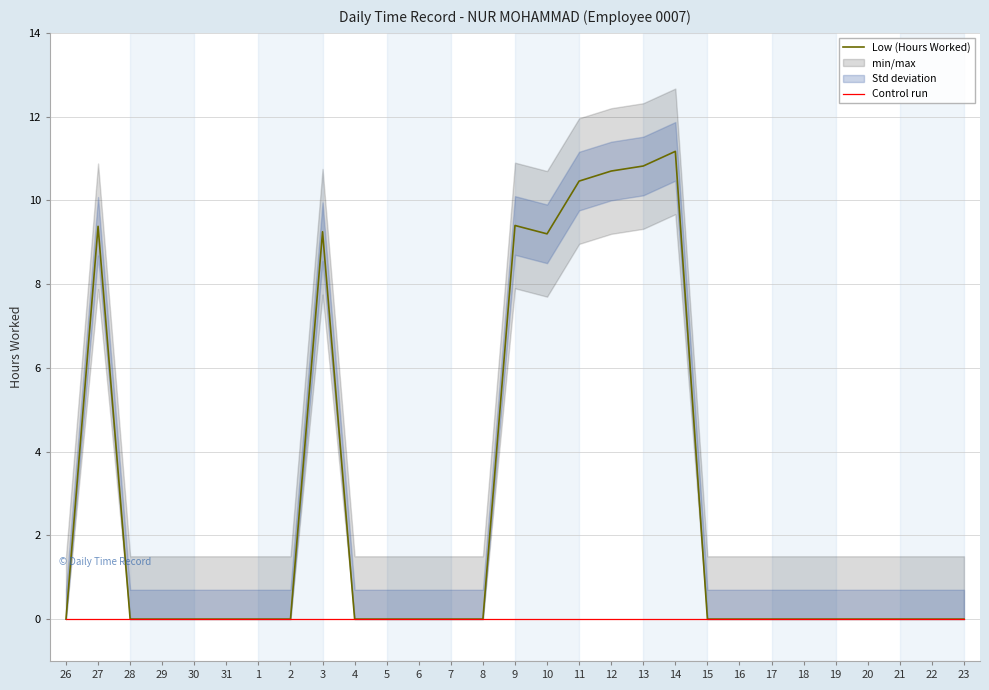

True or false: Low (Hours Worked) and Control run cross at least once.

False